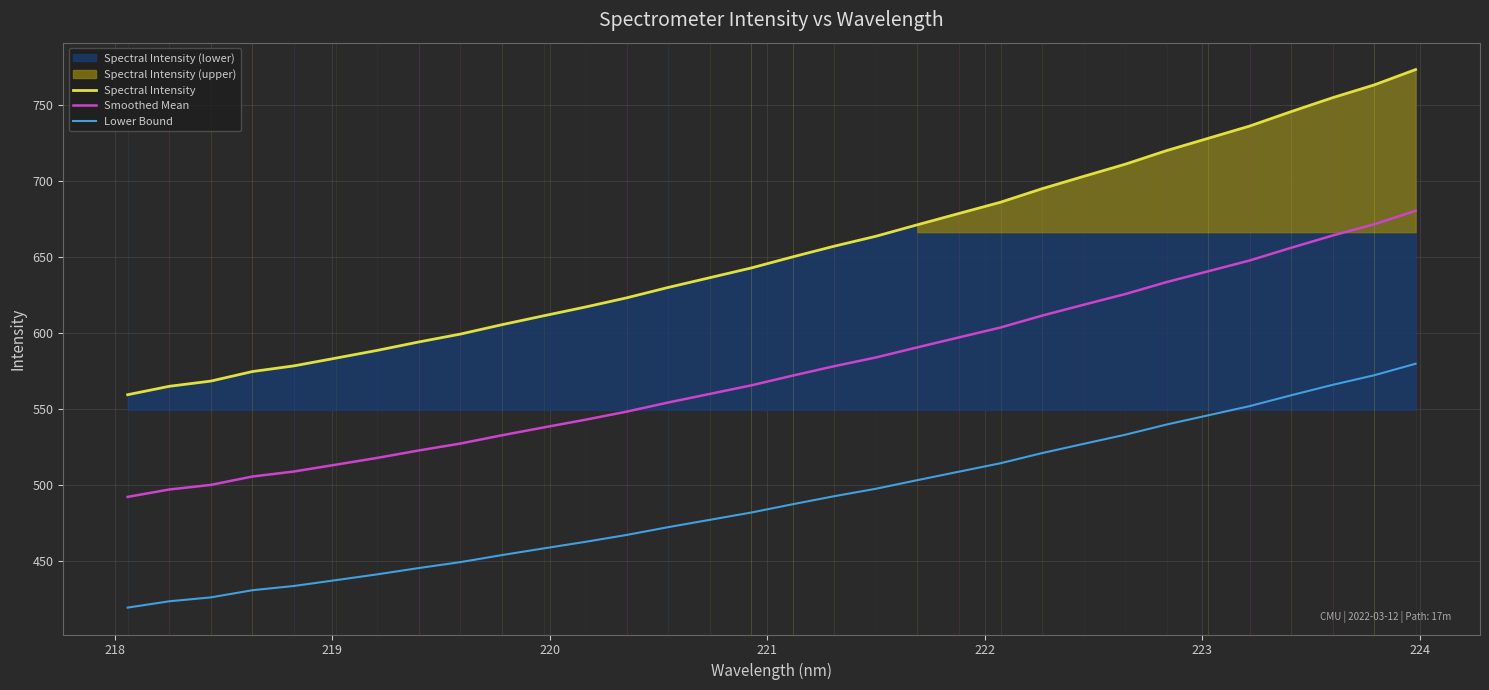

True or false: Lower Bound and Spectral Intensity intersect in this chart.

False